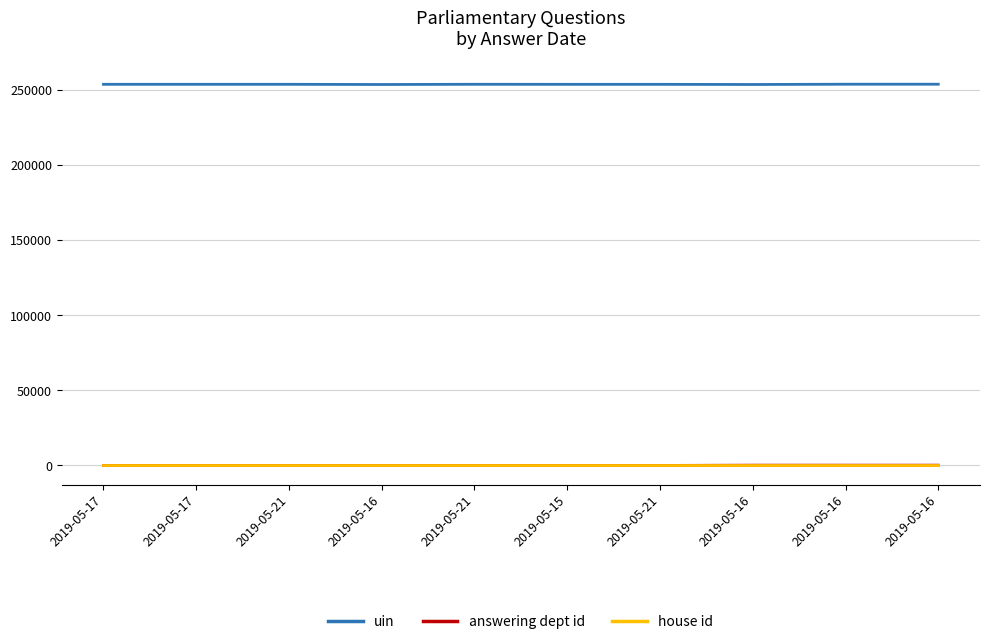

What is the label of the 3rd point from the right?

2019-05-16